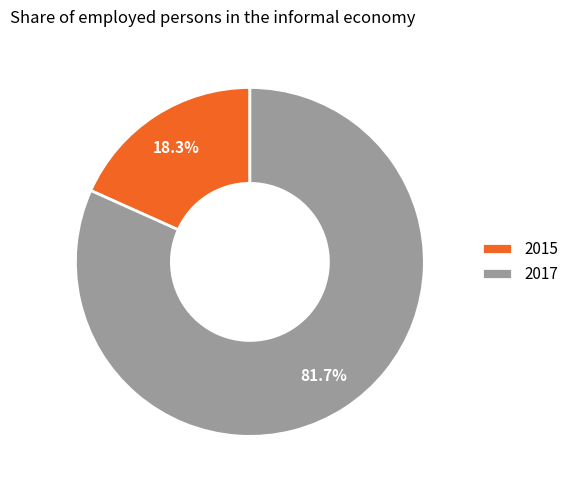

To the nearest percent, what portion does 2015 represent?

18%